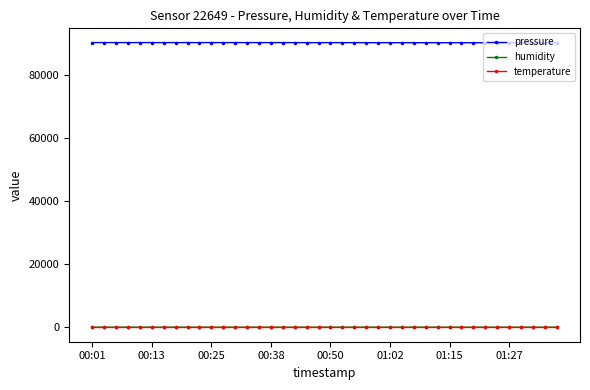

Which series has the largest total across all categories?

pressure